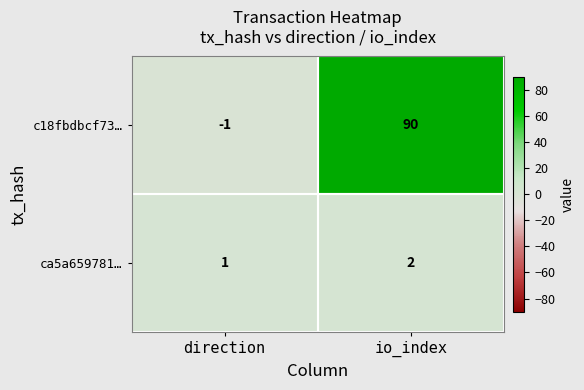

Which series has the largest range (max minus min)?

c18fbdbcf73…